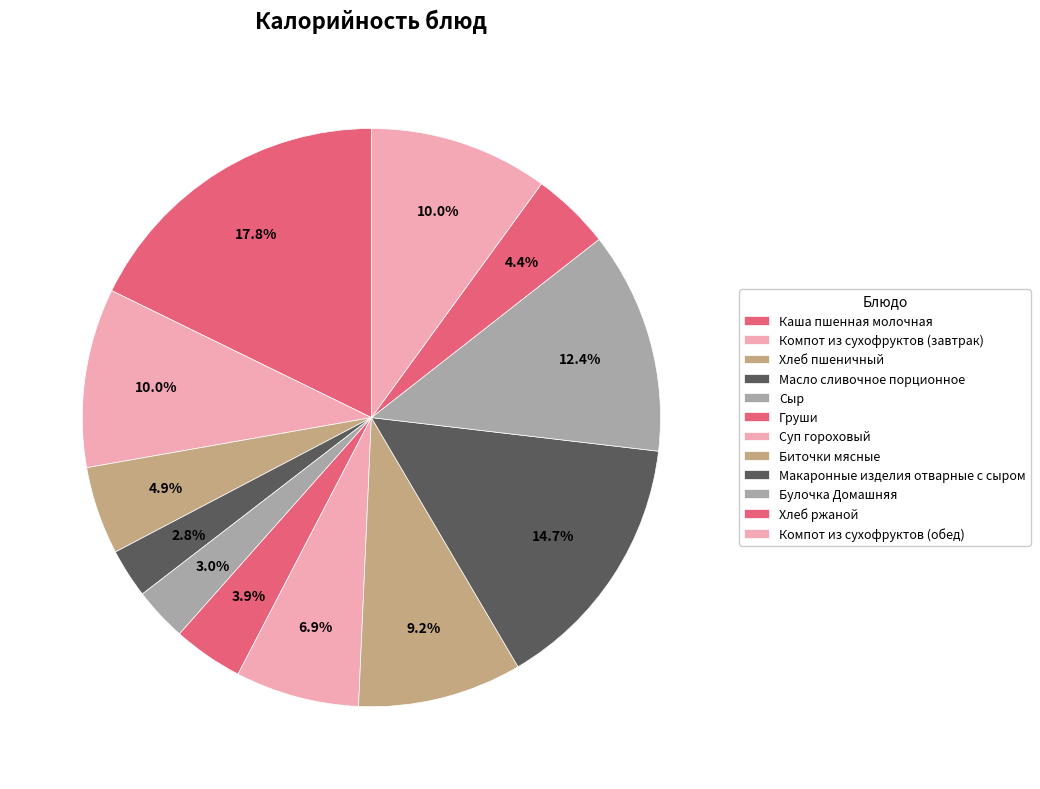

How many slices are in this pie chart?

12